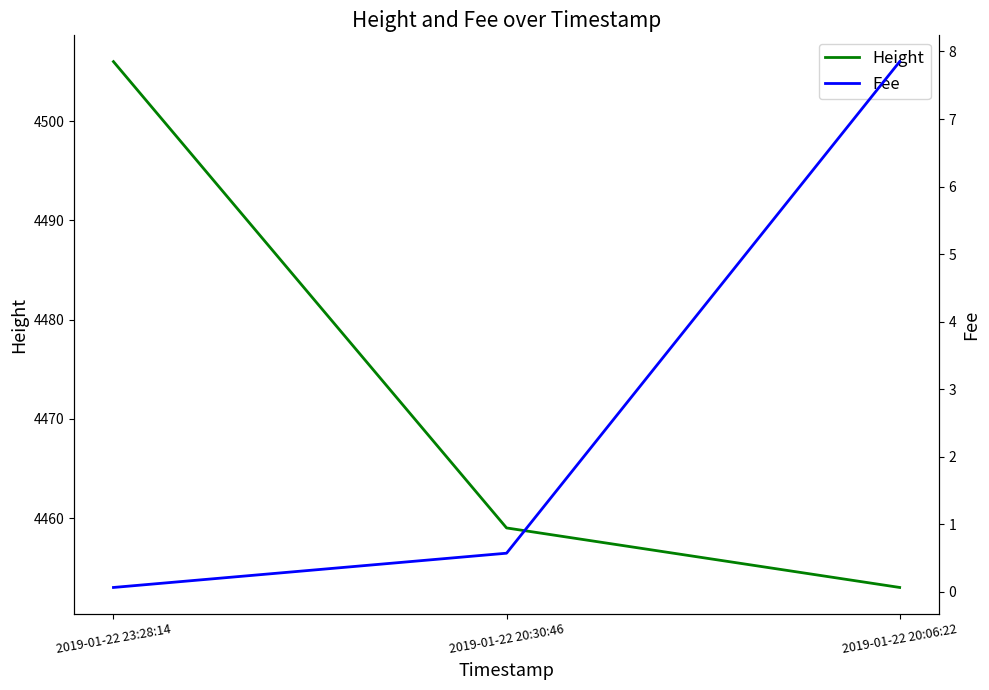

Which series has the largest total across all categories?

Height